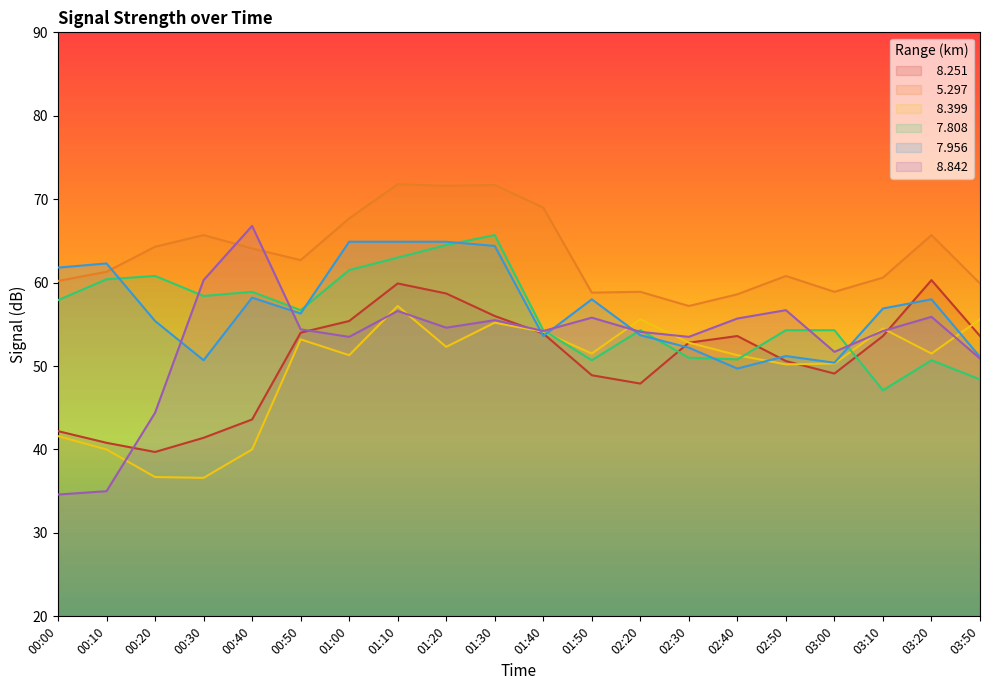

The value of   8.842 at 03:20 is 55.9. True or false?

True